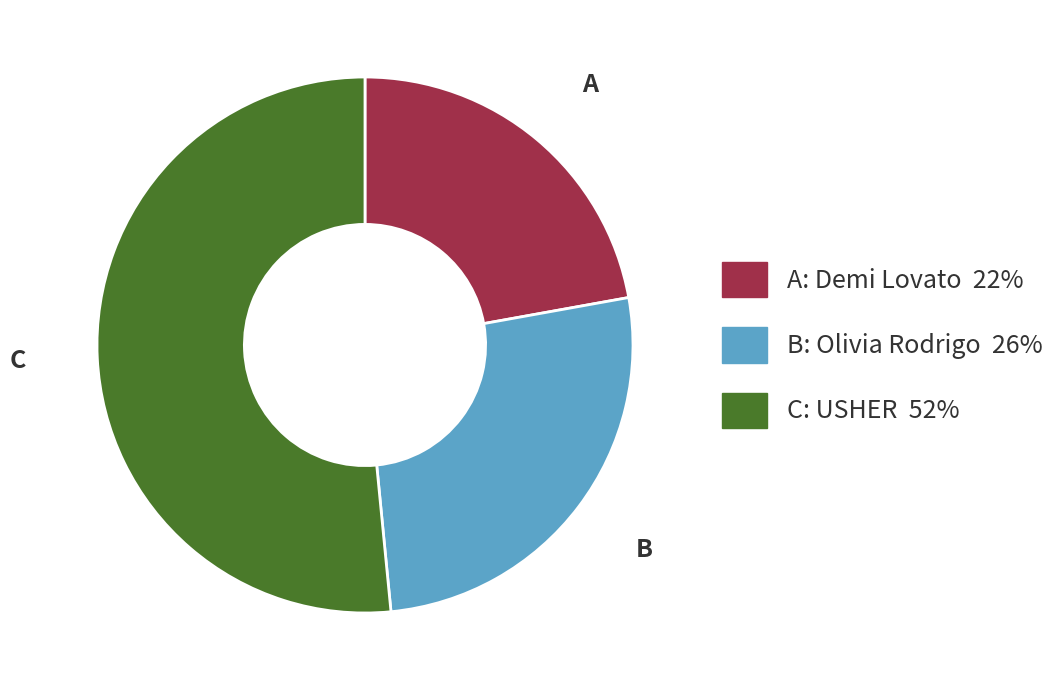

Combined, do B and C account for over 50%?

Yes